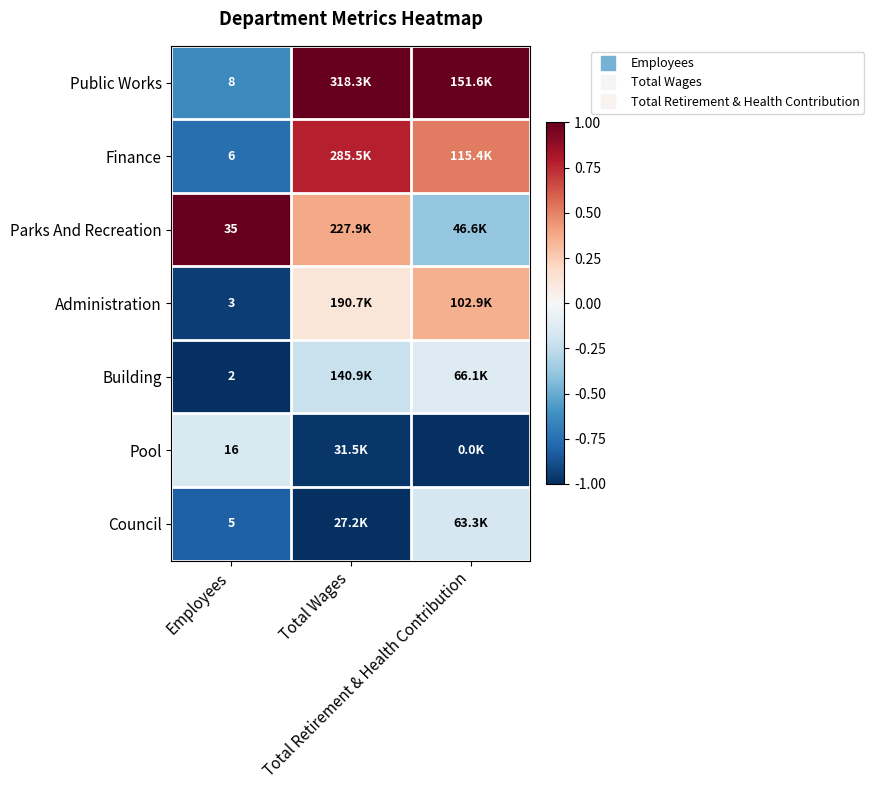

The value of Finance at Total Wages is 0.3. True or false?

False